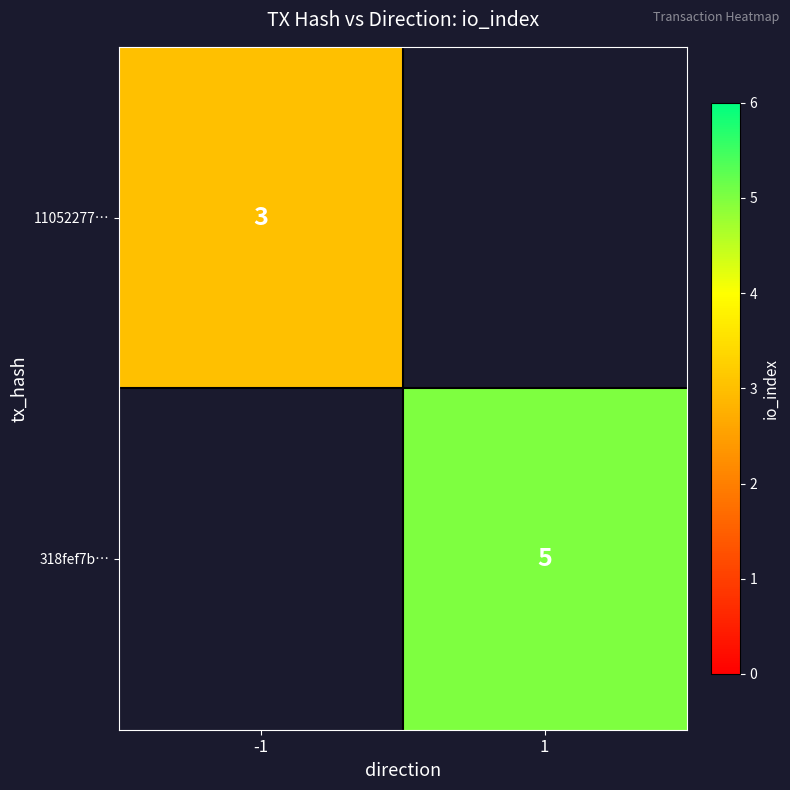

At which category does the chart reach its peak across all series?

1